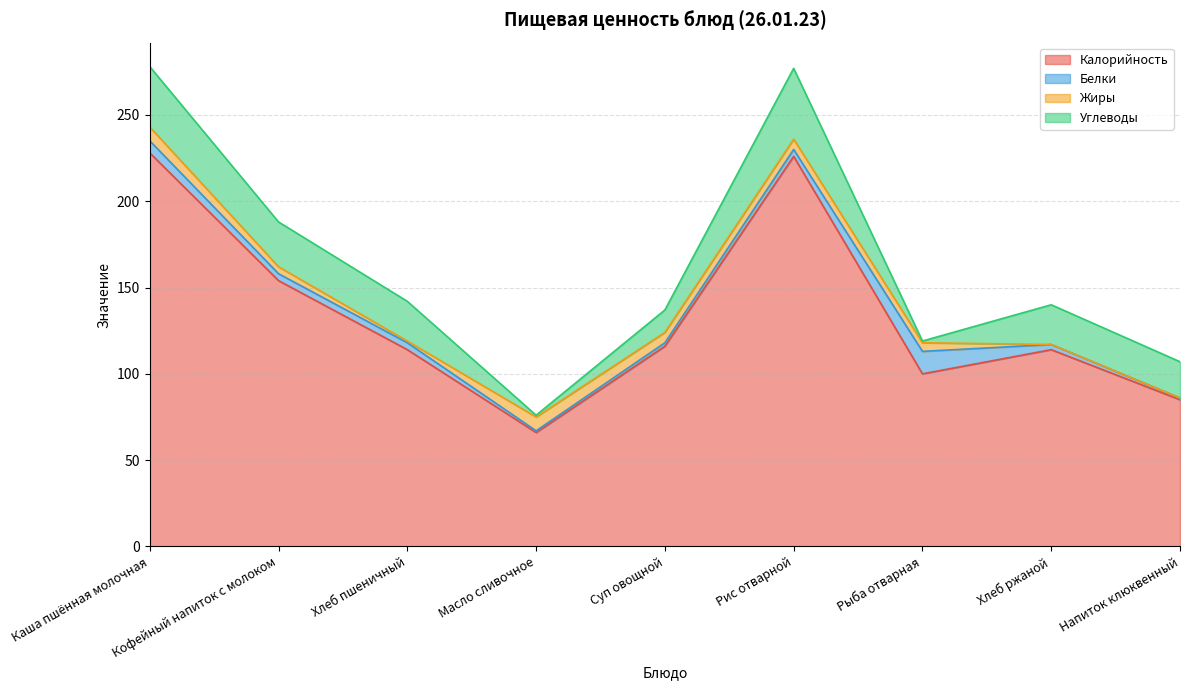

The value of Калорийность at Хлеб ржаной is 41. True or false?

False